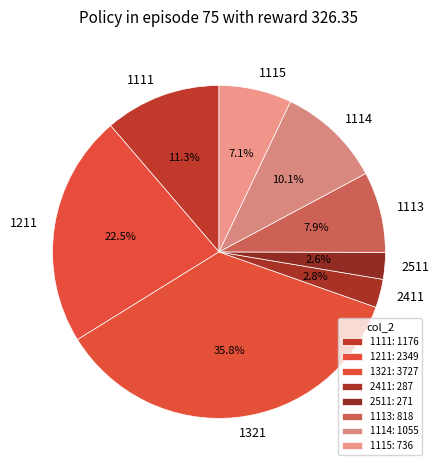

Which has a higher value, 1113 or 1211?

1211